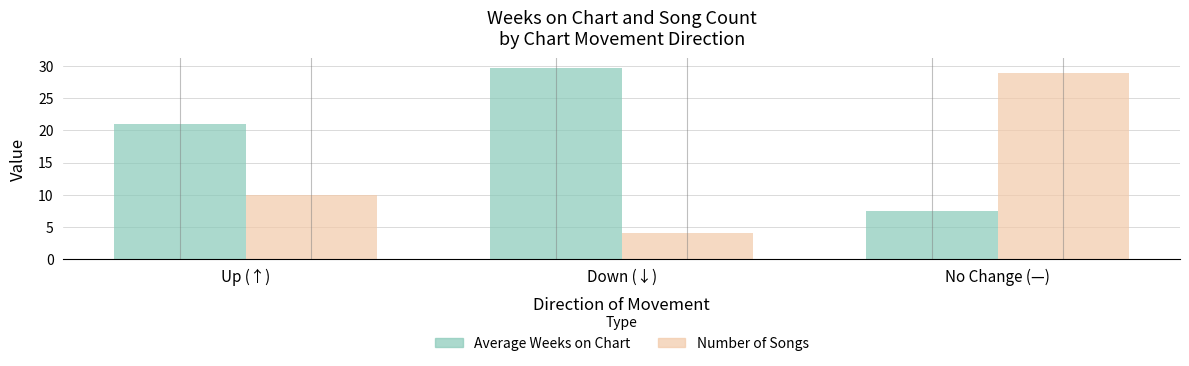

Rank the categories by Average Weeks on Chart value from lowest to highest.

No Change (—), Up (↑), Down (↓)